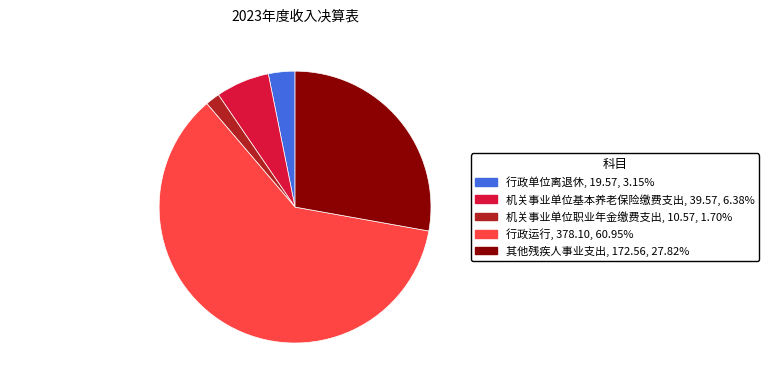

Which slice represents more than half of the pie?

行政运行